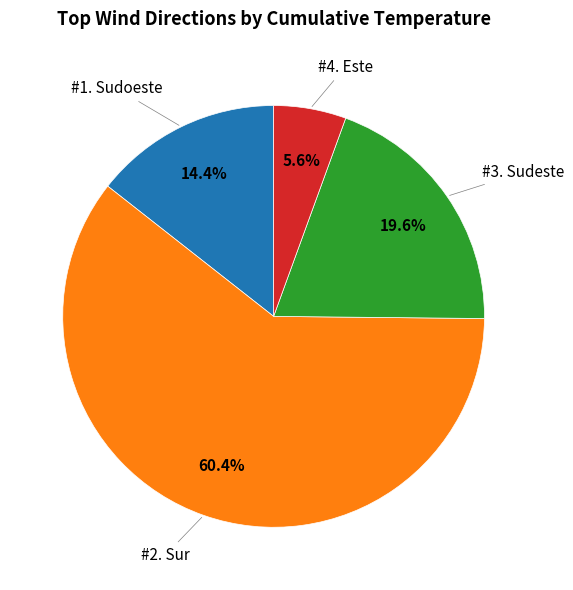

Is there any slice that represents more than half of the pie?

Yes